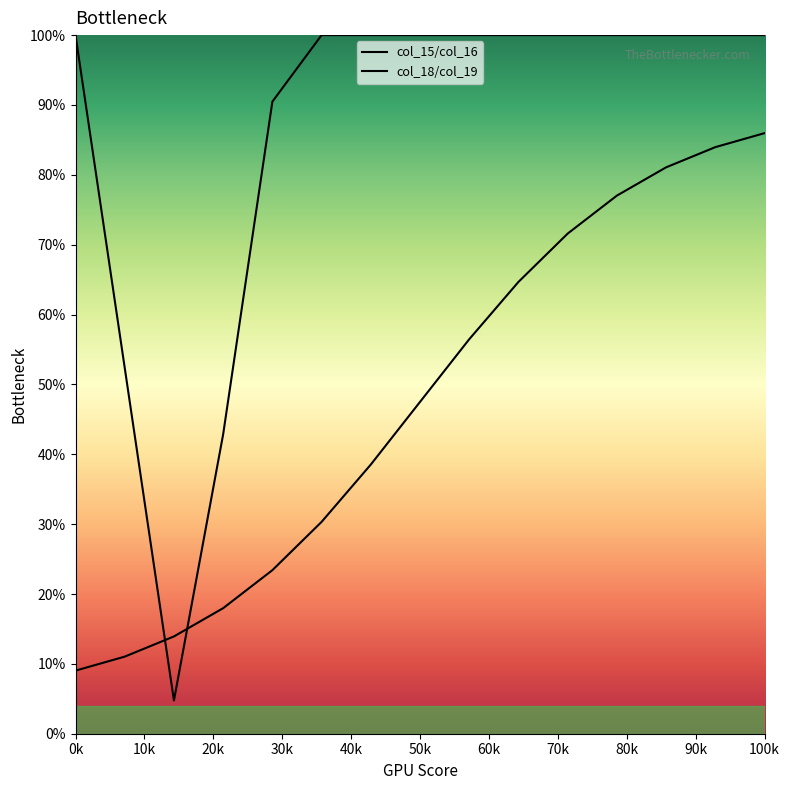

The col_15/col_16 series shows 69.3 at 80k. True or false?

False